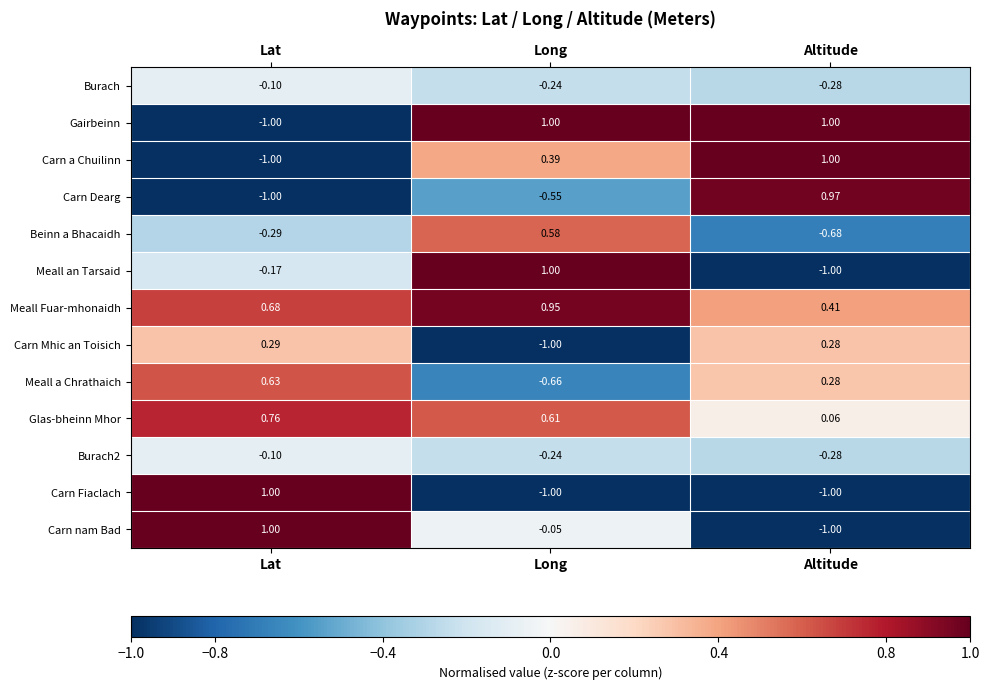

How many positive values does the Gairbeinn series have?

2